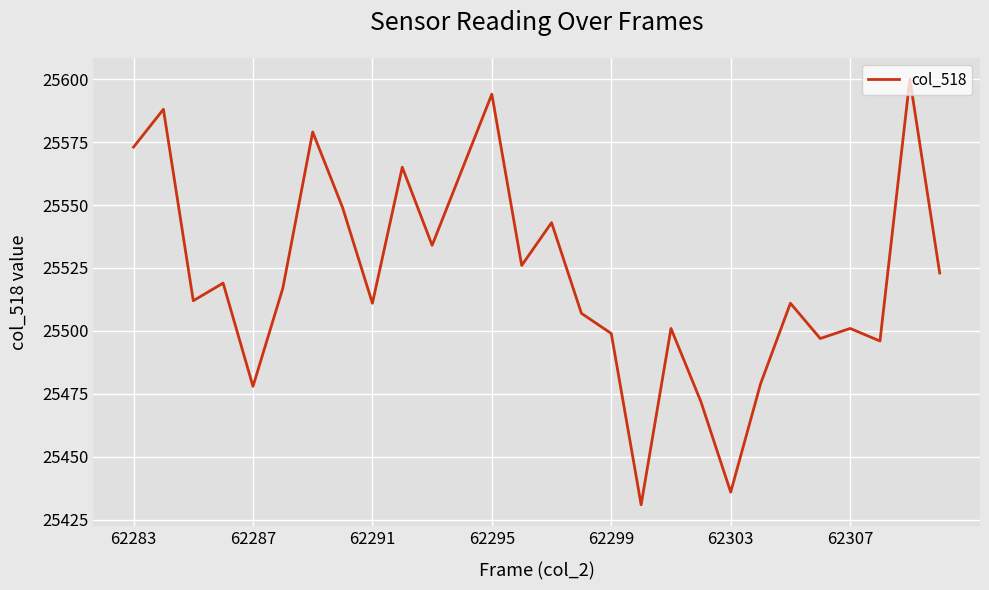

What is the smallest value displayed?

25431